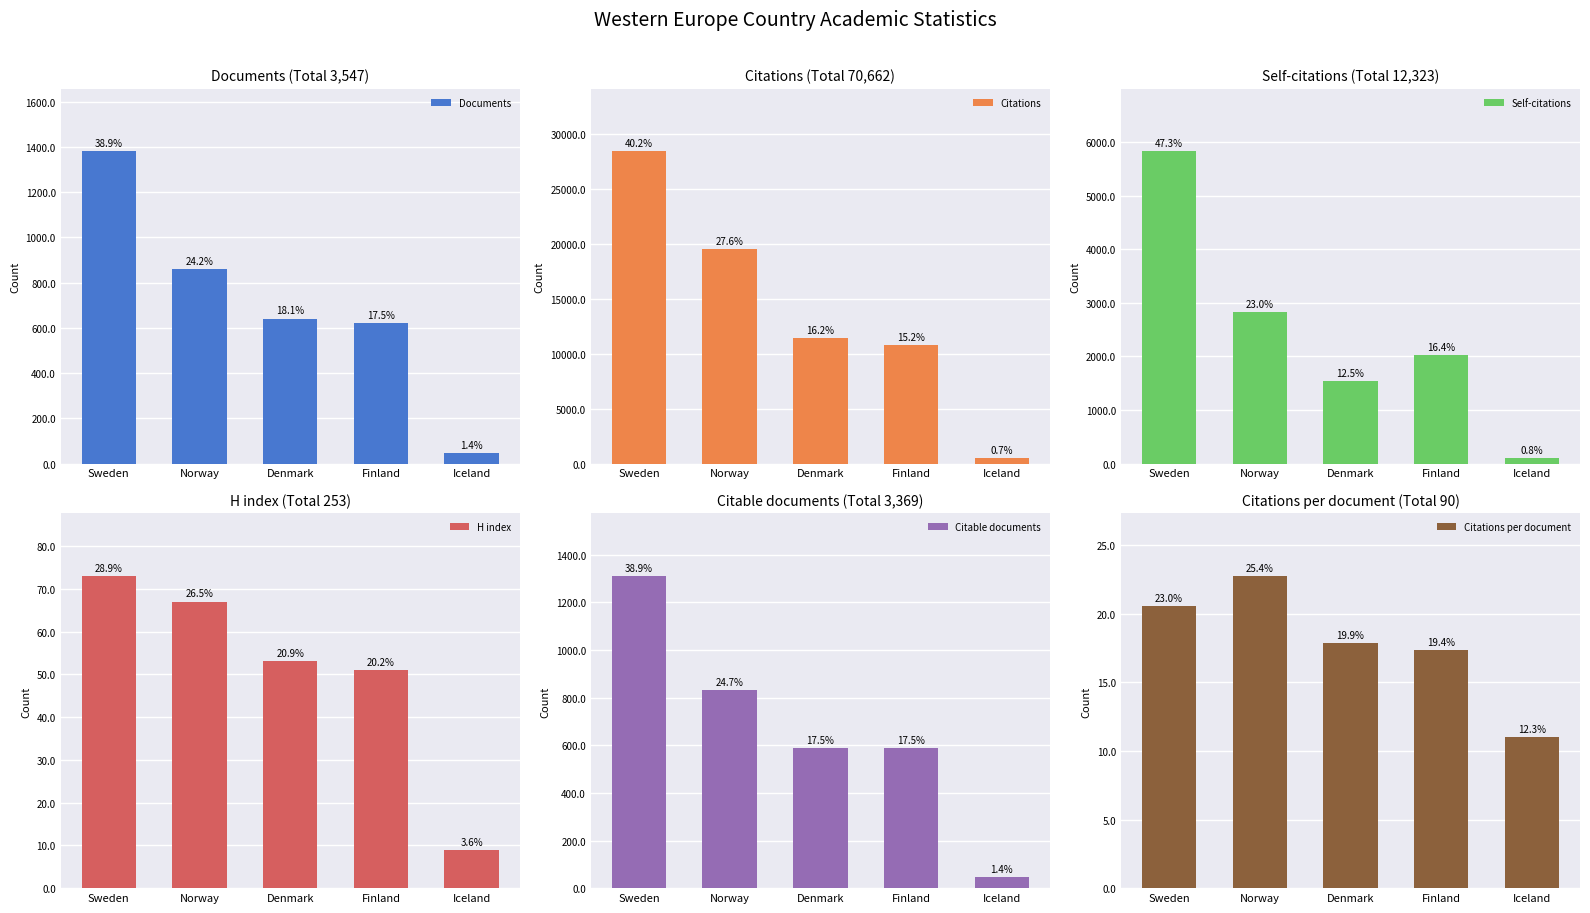

What is the minimum value shown in the chart?

9.0